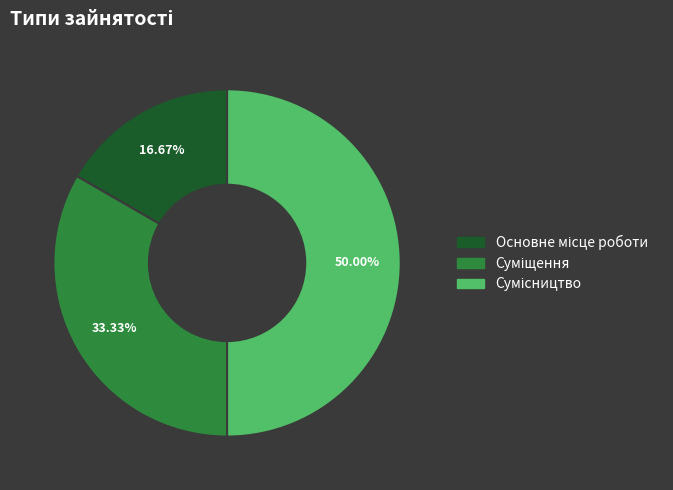

To the nearest percent, what percentage of the pie is Суміщення?

33%